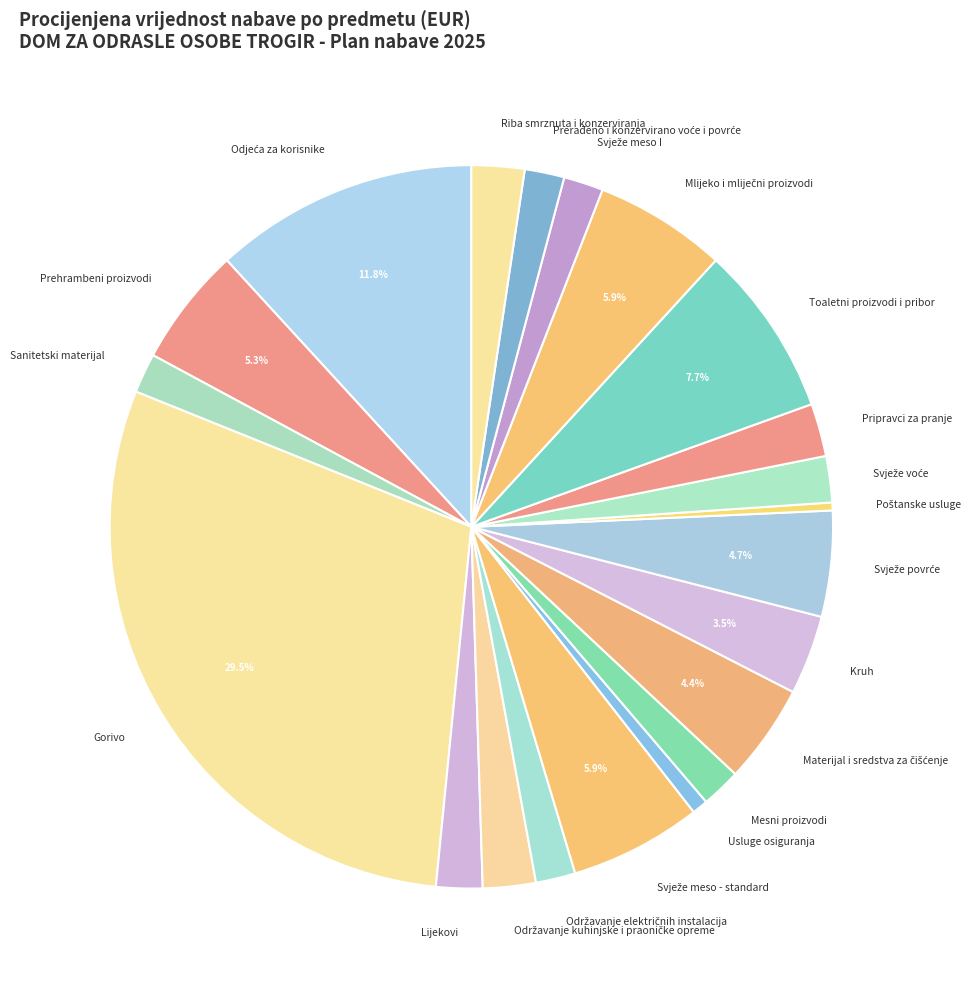

Does Sanitetski materijal represent more than half of the total?

No